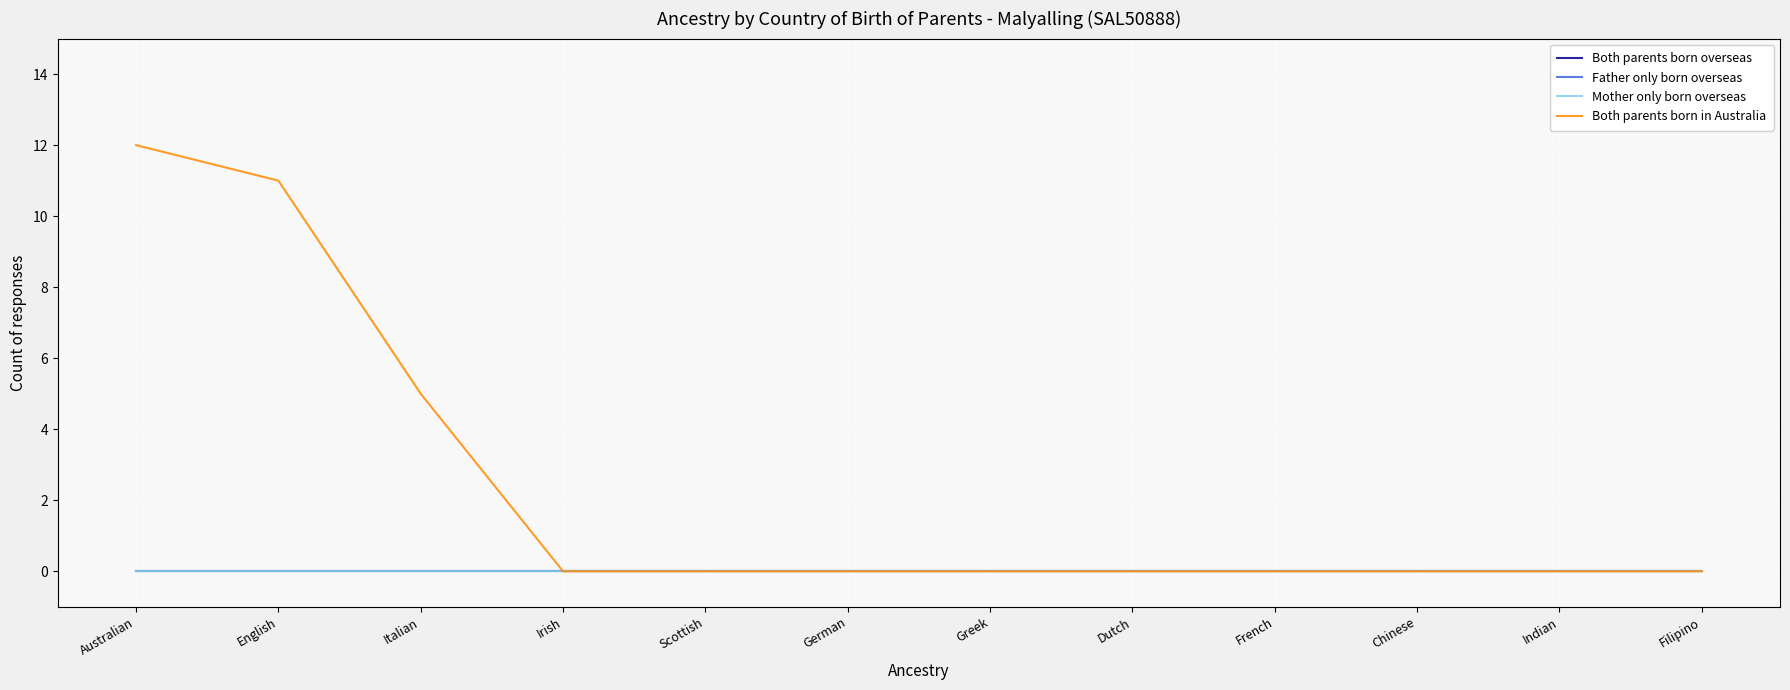

Which has a higher value, Chinese or Irish?

Chinese